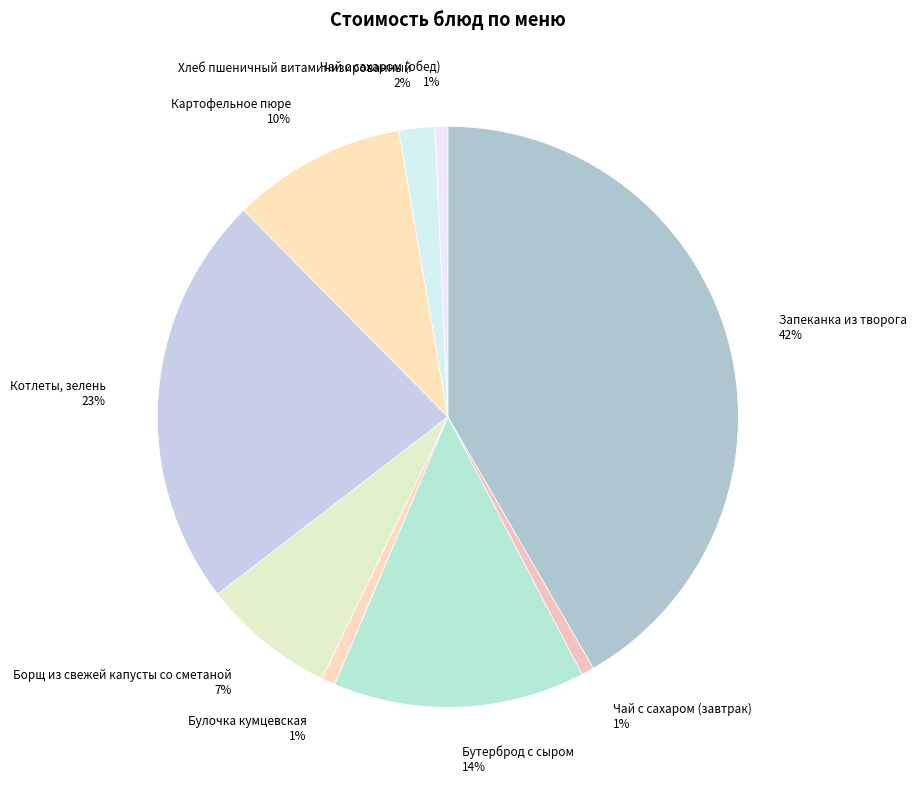

The Борщ из свежей капусты со сметаной slice represents 7% of the pie. True or false?

True